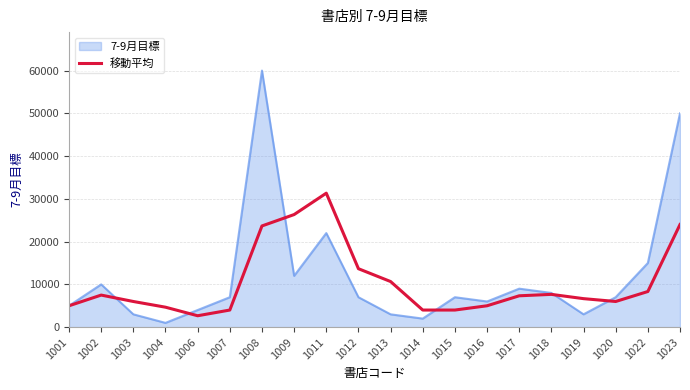

Does the chart have visible grid lines?

Yes